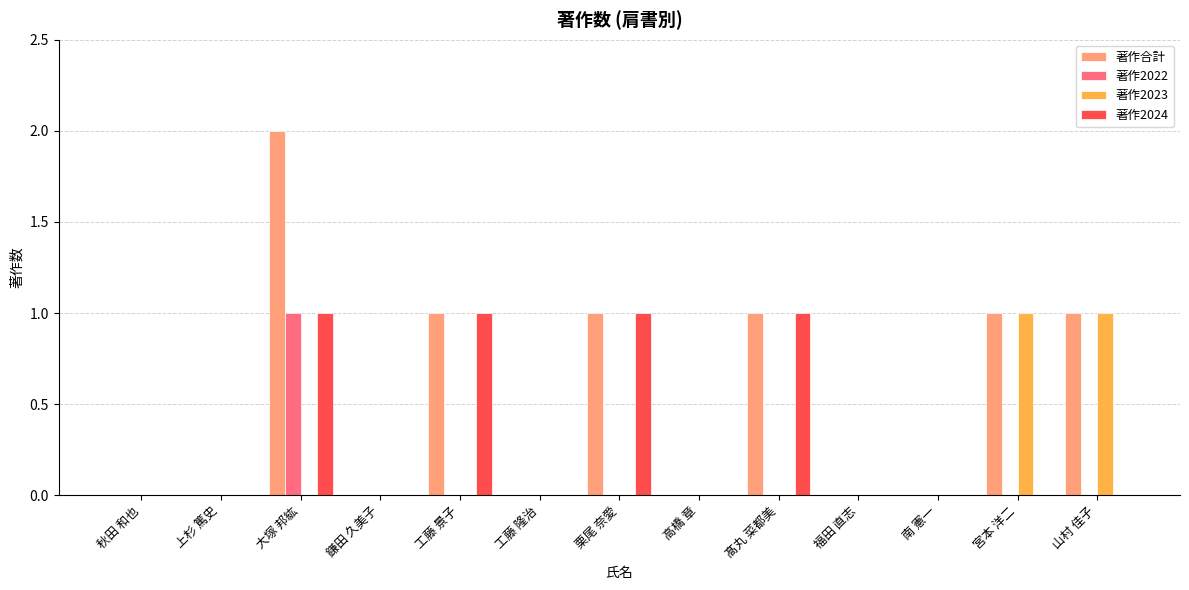

At which label does 著作合計 reach its peak?

大塚 邦紘